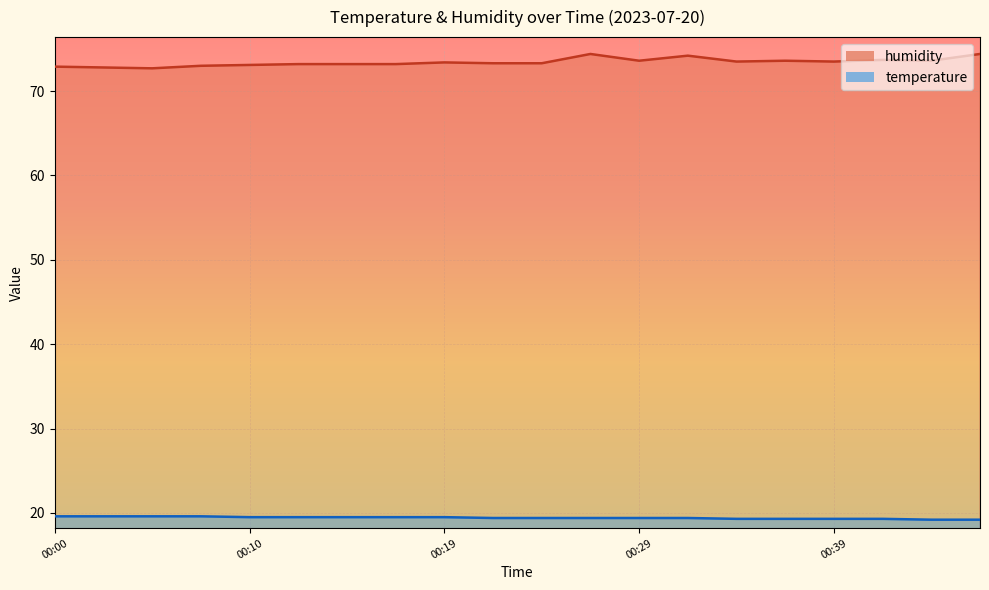

What is the sum of the temperature values at 00:10 and 00:36?

38.8